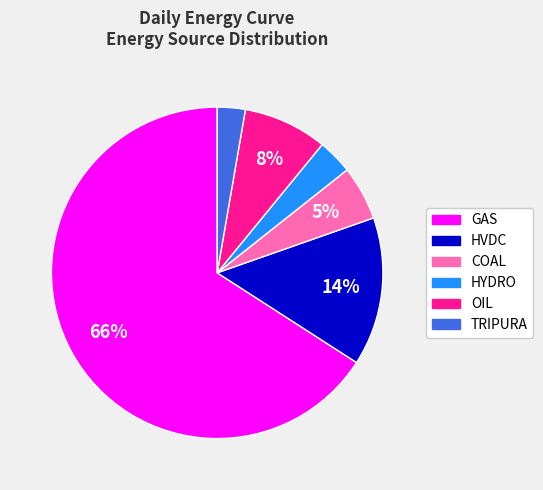

Is there any slice that represents more than half of the pie?

Yes